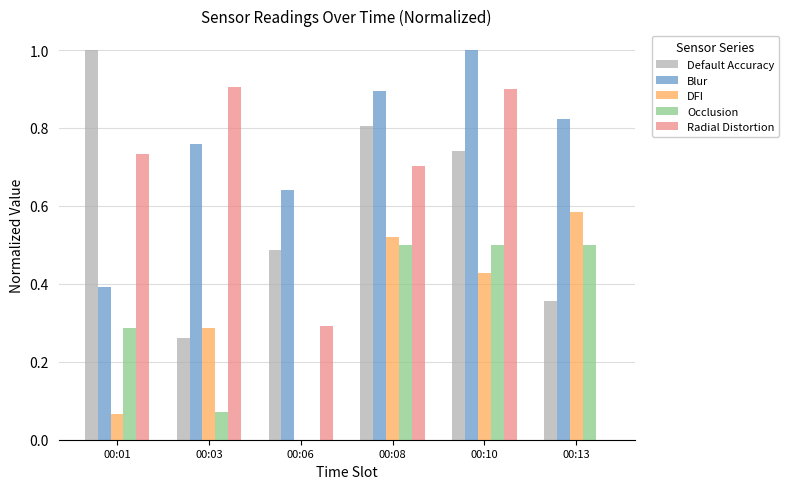

Is it true that Radial Distortion equals 0.3 at 00:06?

True